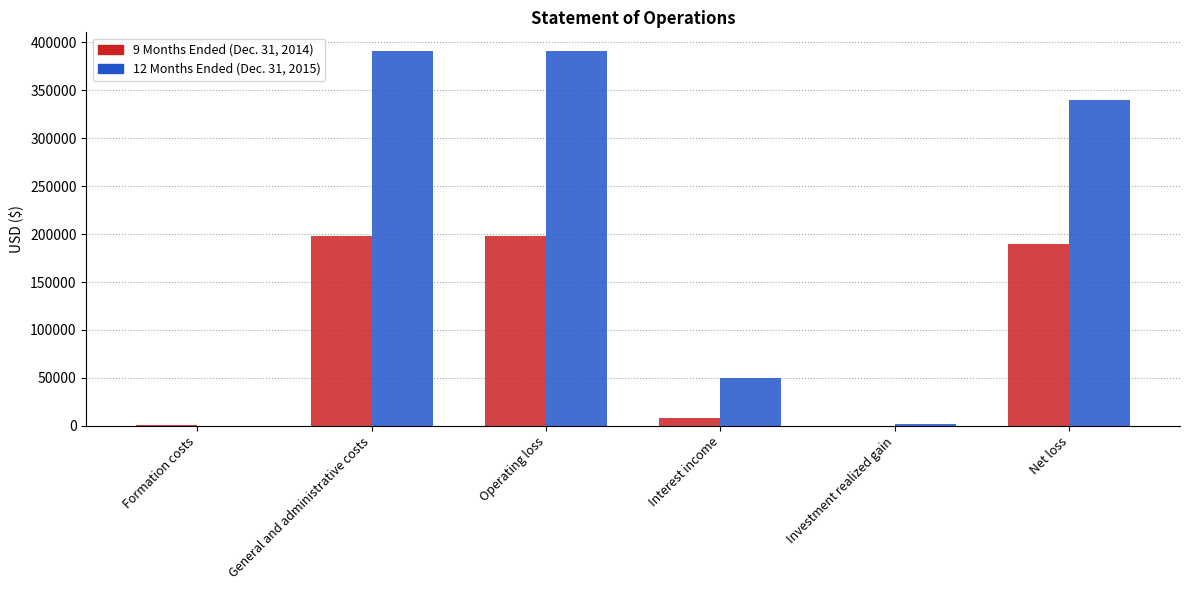

What is the maximum value for 12 Months Ended (Dec. 31, 2015)?

390974